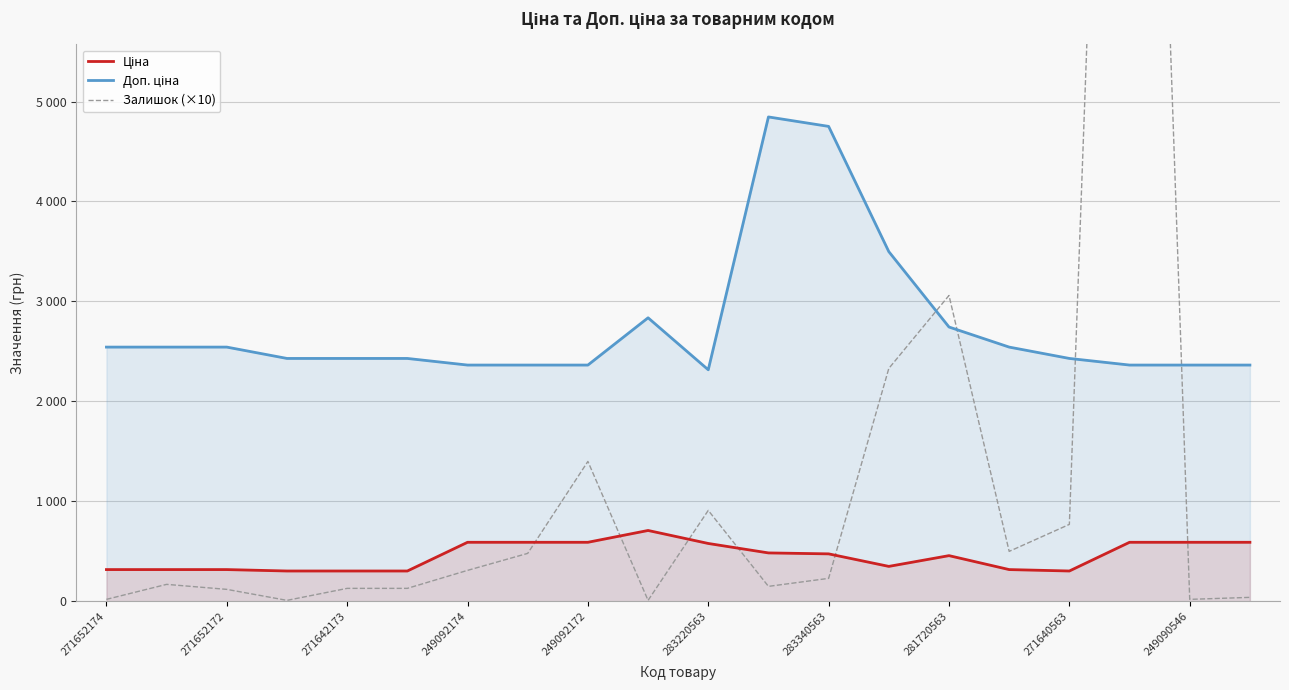

Is the value of Ціна at 249092174 greater than the value of Залишок (×10) at 271640563?

No